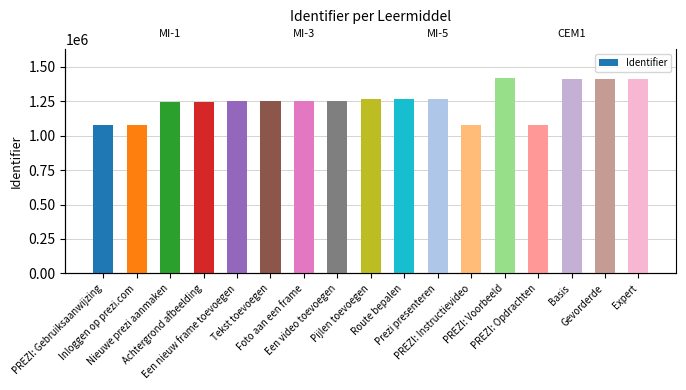

At which label does the data first exceed 1254674?

Een video toevoegen